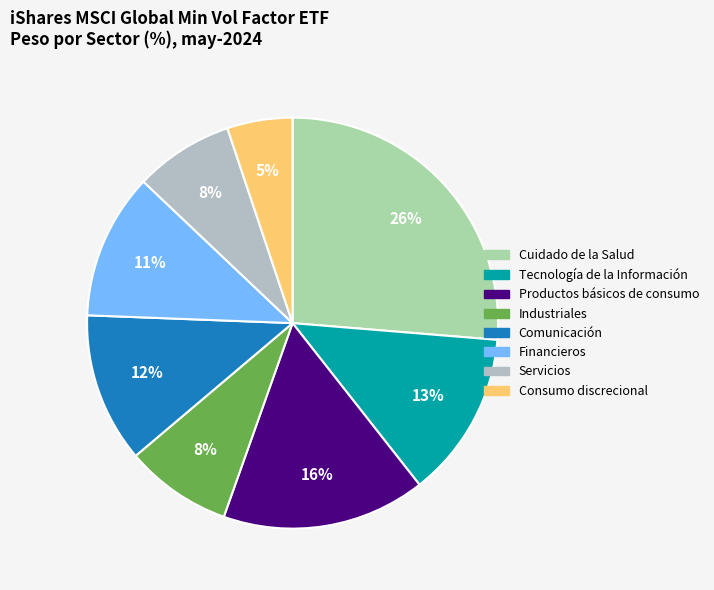

What percentage is the Financieros slice, to the nearest percent?

11%